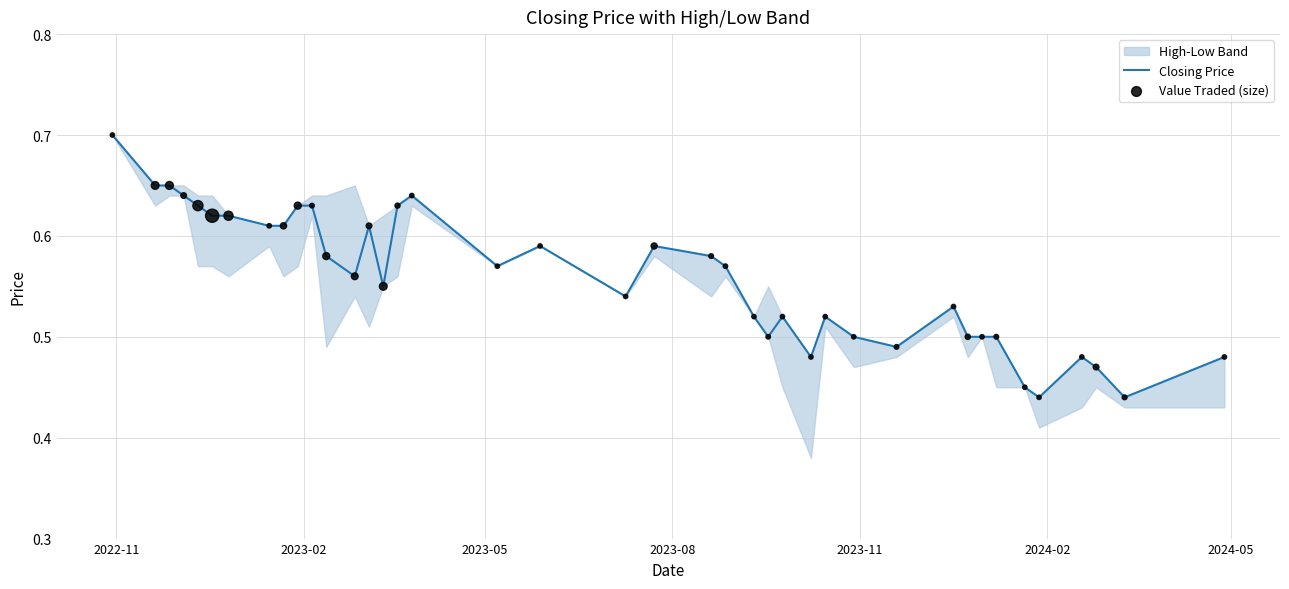

Is the value of Closing Price at 17 greater than the value of Value Traded (size) at 37?

Yes